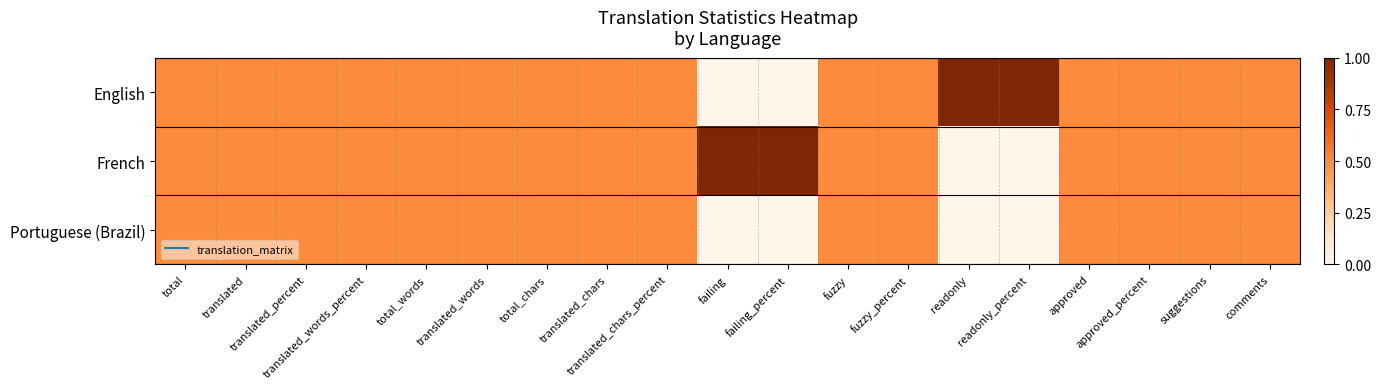

What is the greatest value displayed?

1.0